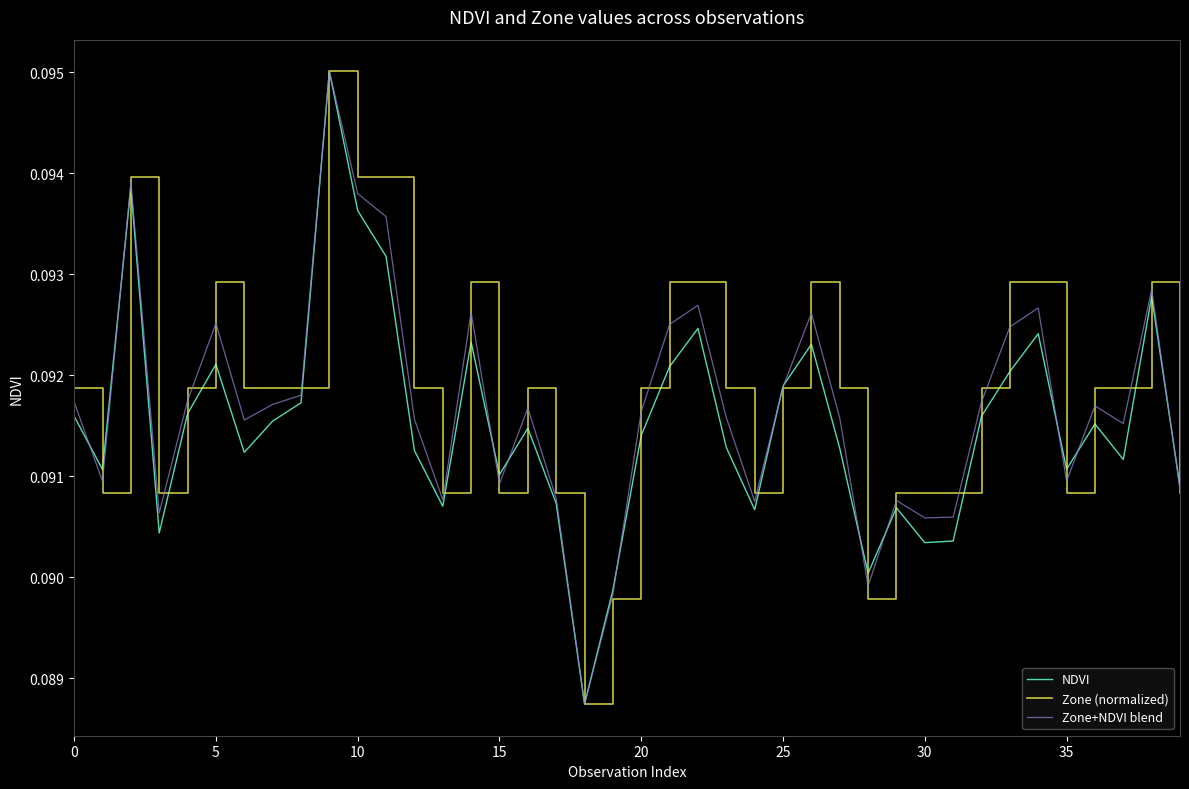

Which series has the largest range (max minus min)?

NDVI